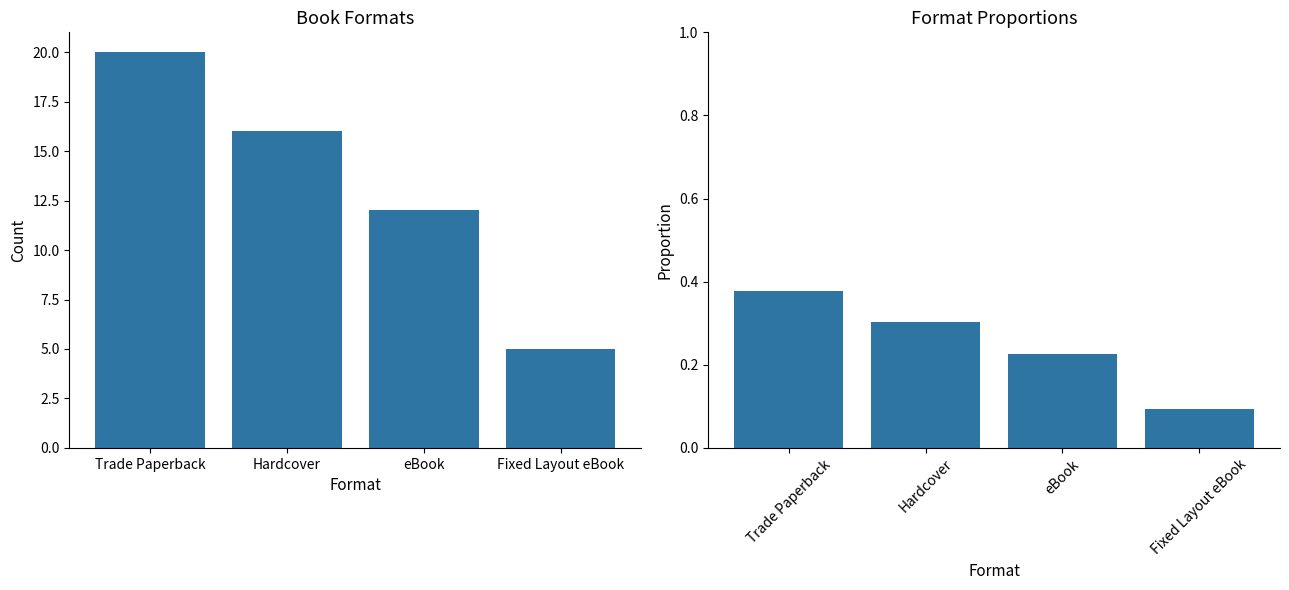

How many data points does each series have?

4